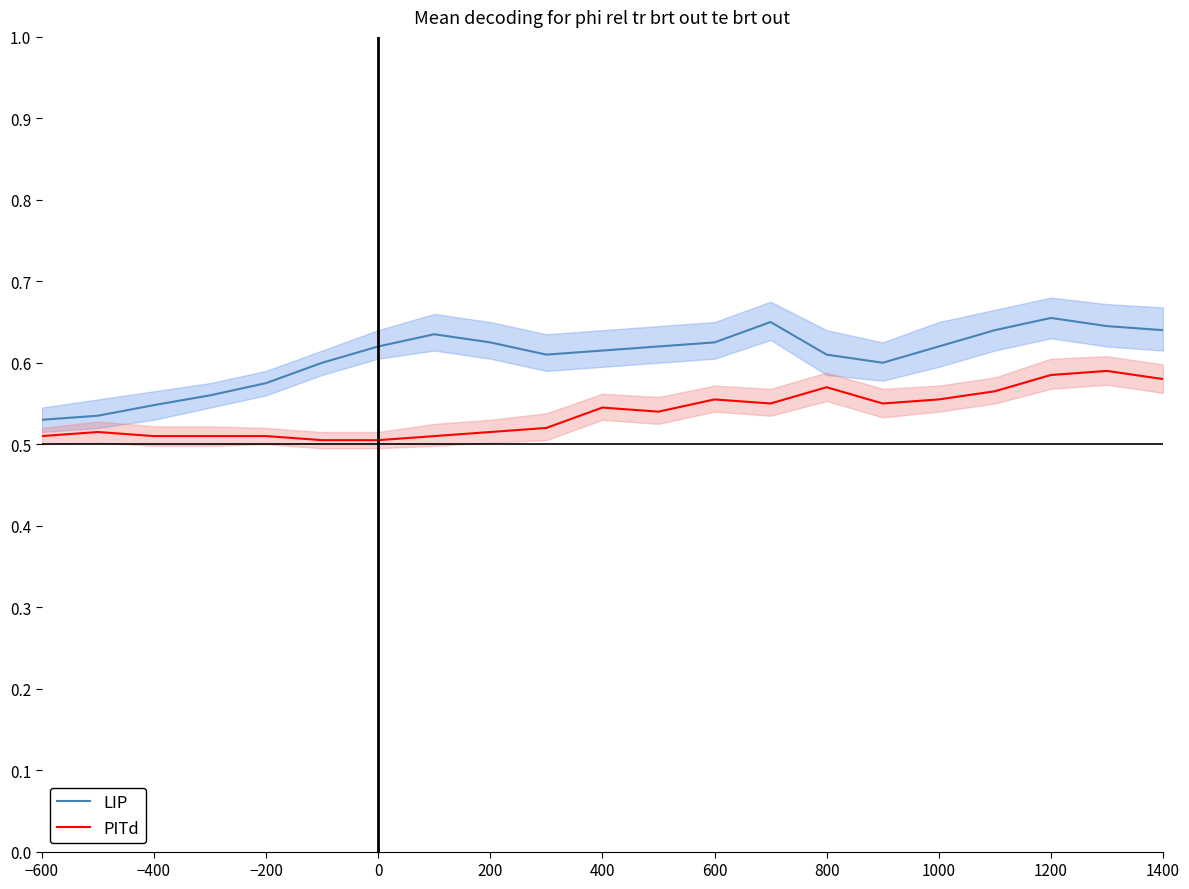

True or false: LIP and PITd cross at least once.

False